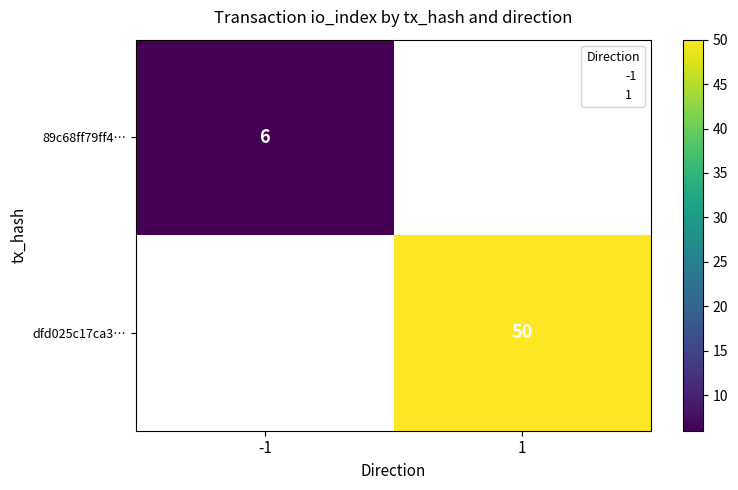

The value of dfd025c17ca3… at 1 is 50. True or false?

True